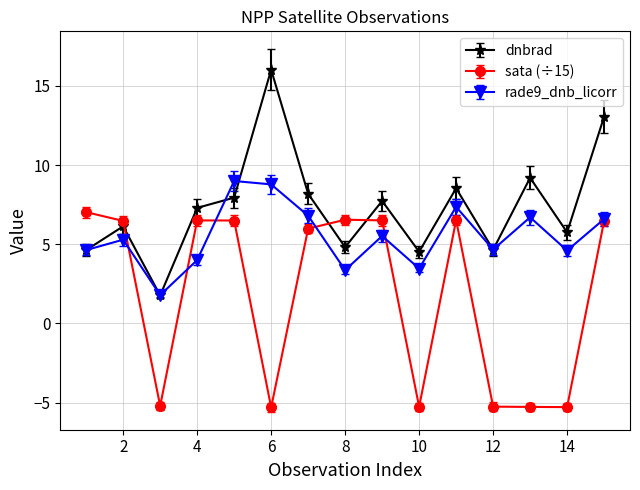

True or false: dnbrad and rade9_dnb_licorr intersect in this chart.

True